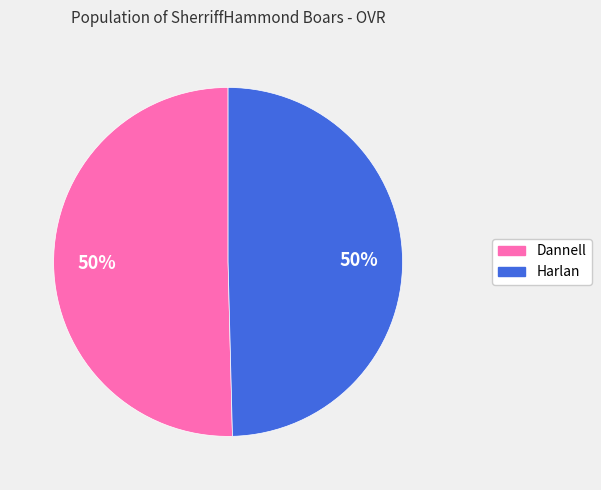

Is the sum of Dannell and Harlan greater than half?

Yes